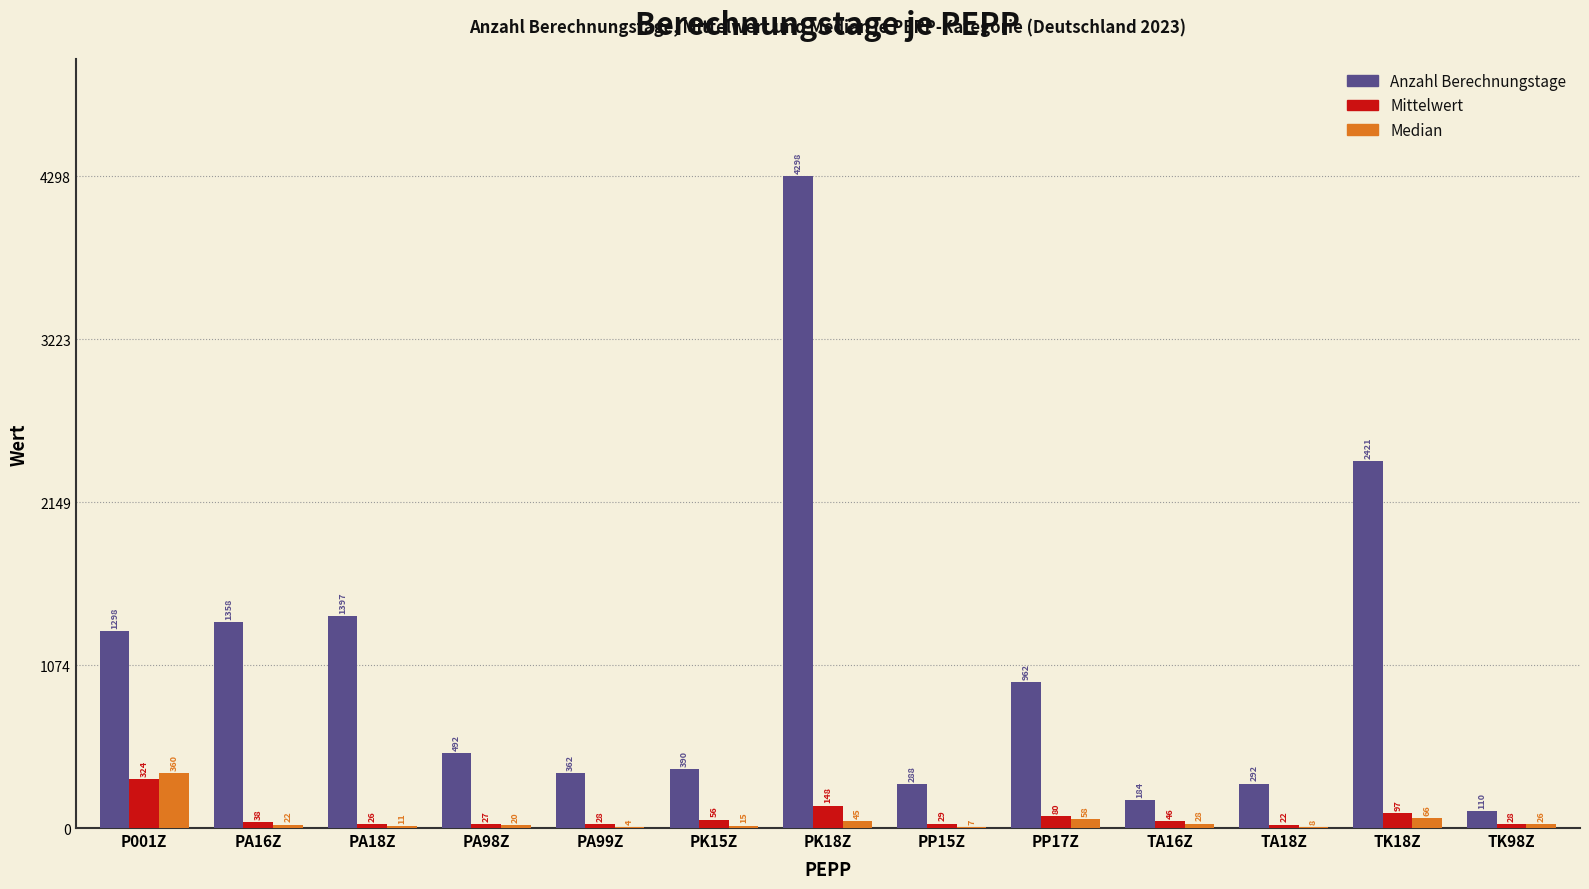

Is the value of Median at TA16Z greater than the value of Anzahl Berechnungstage at TA18Z?

No